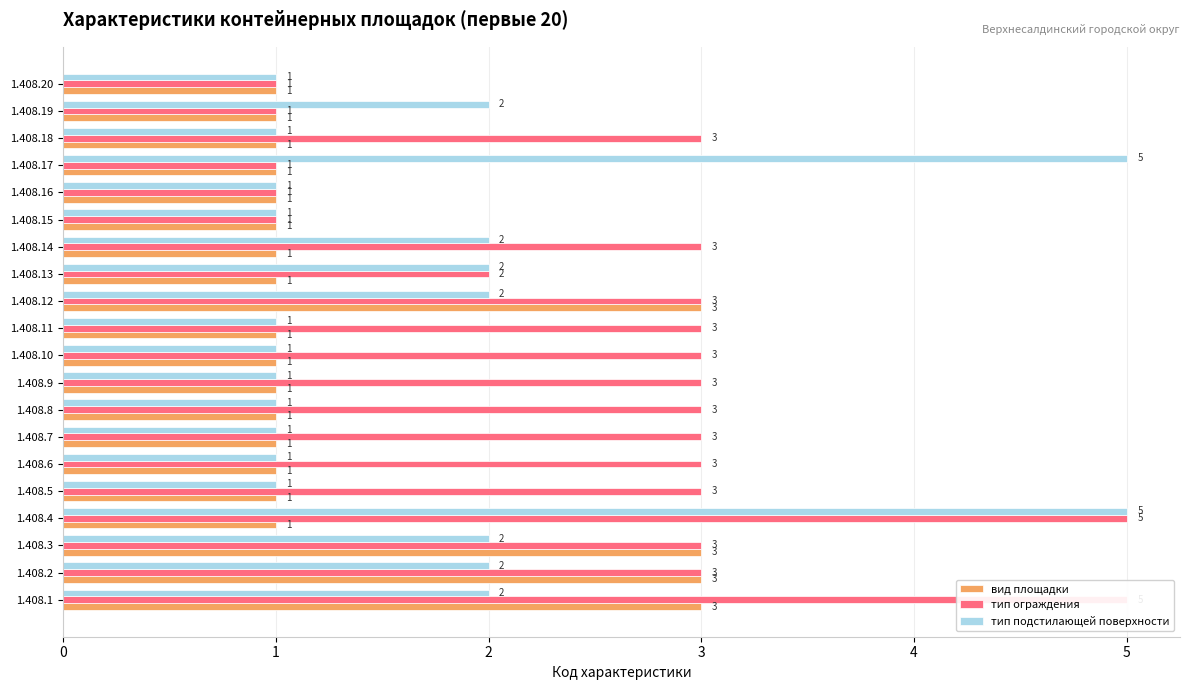

Which series has the largest range (max minus min)?

тип ограждения